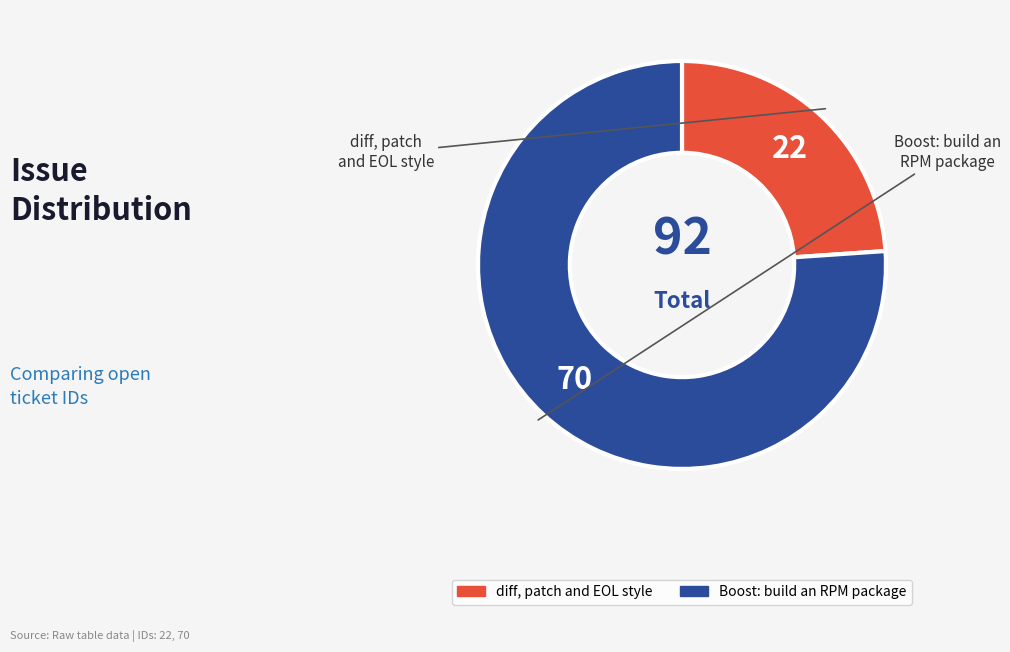

Which category has the biggest portion of the pie?

Boost: build an RPM package